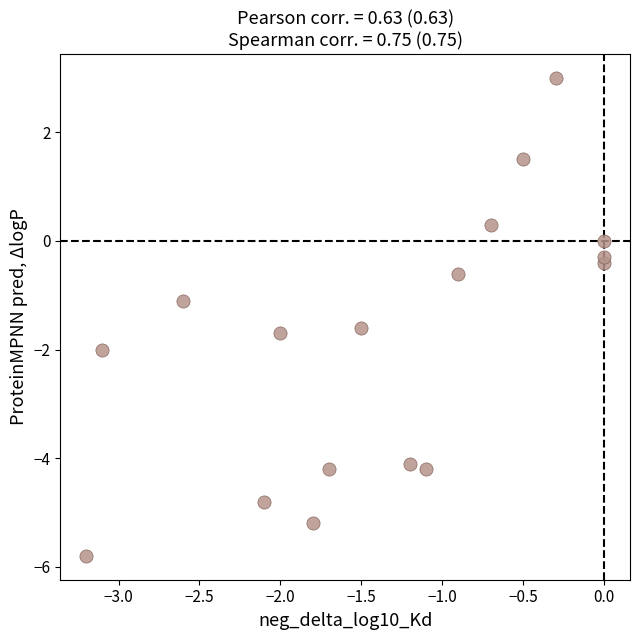

What Y value in the scatter plot is closest to -1?

-1.1